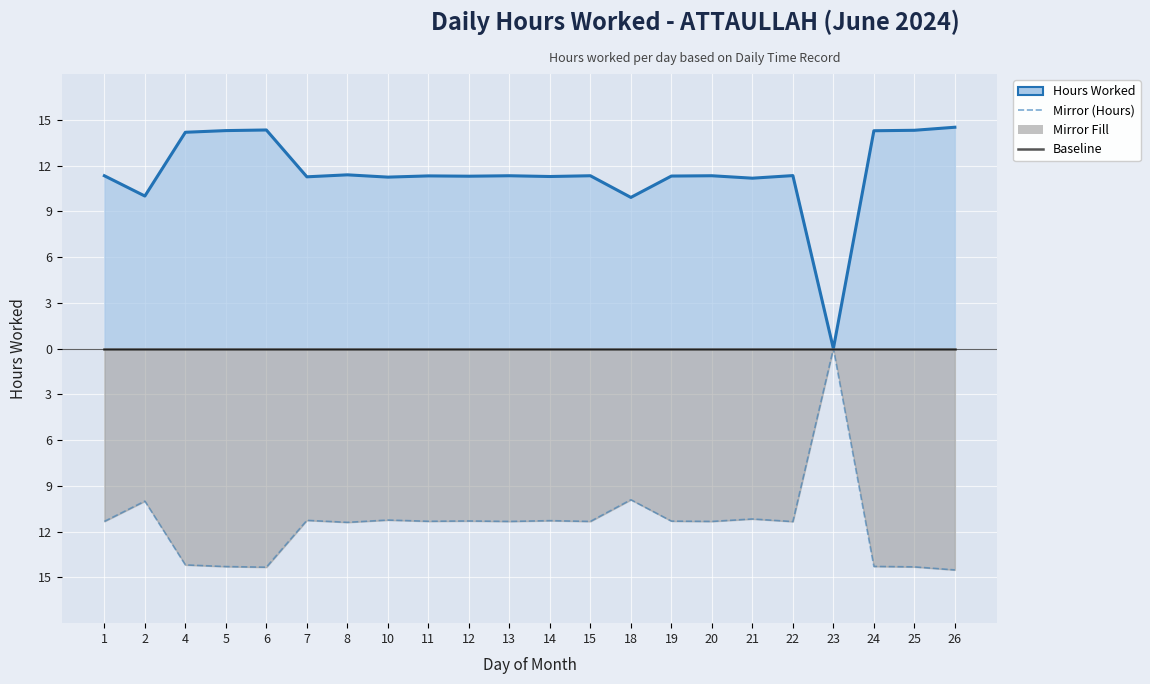

What is the maximum value for Hours Worked?

14.5